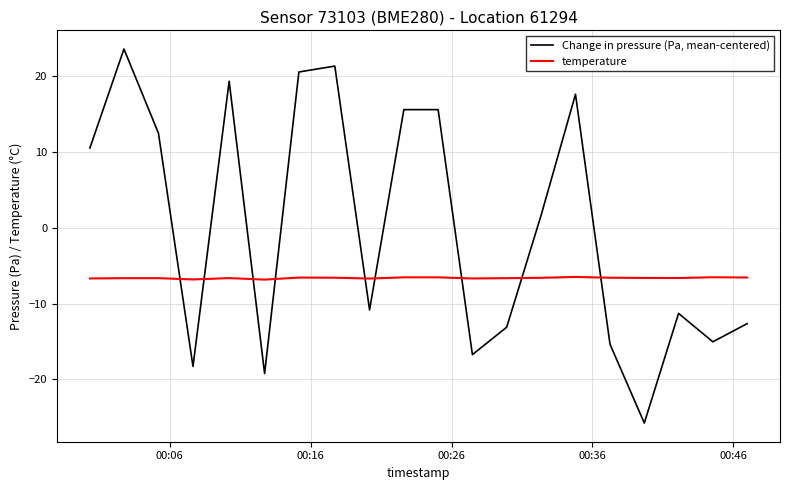

Which series has the largest total across all categories?

Change in pressure (Pa, mean-centered)